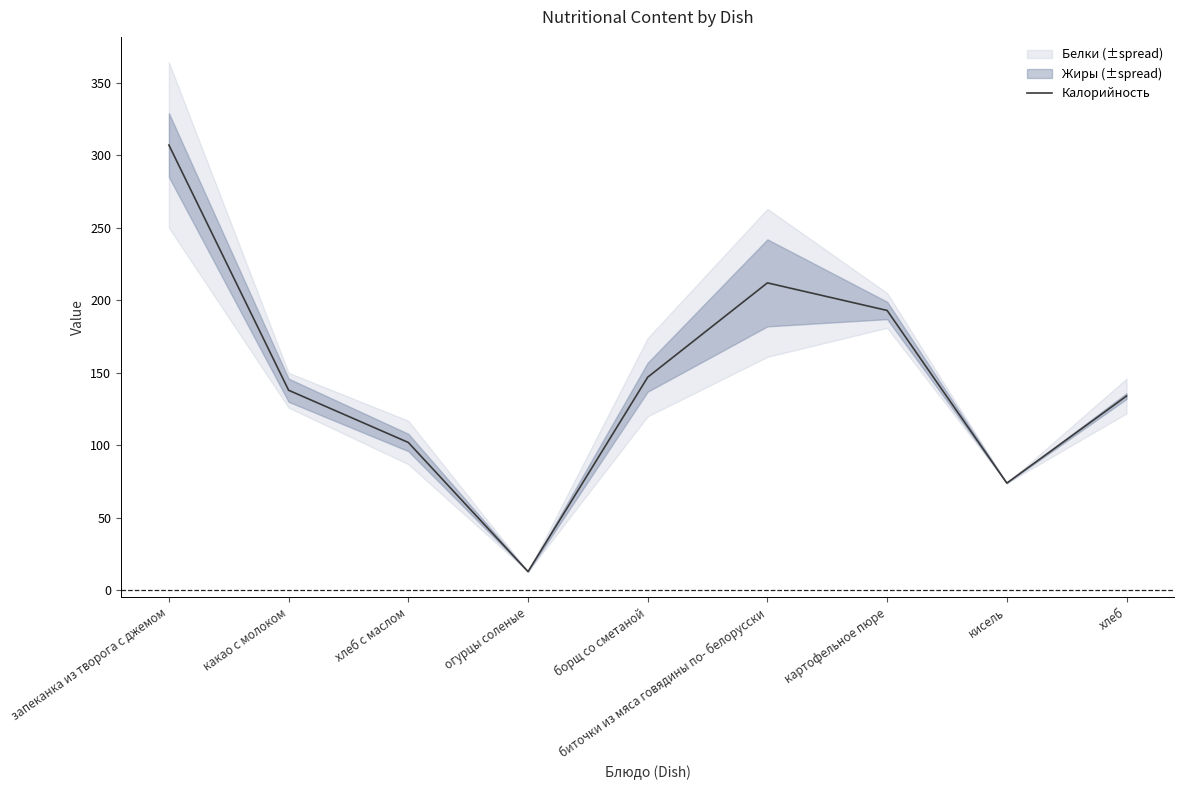

How many lines are shown in the chart?

1